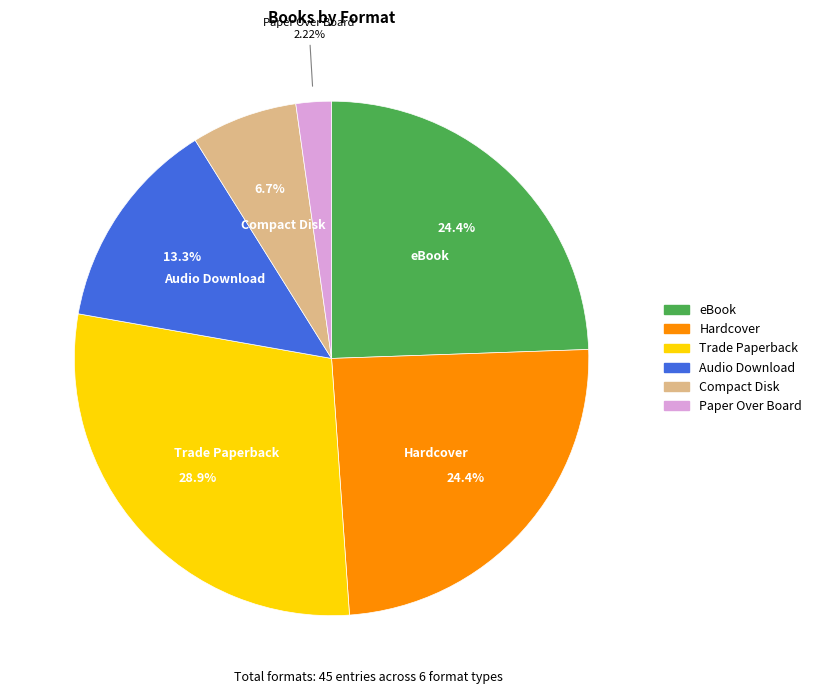

The Audio Download slice represents 13% of the pie. True or false?

True